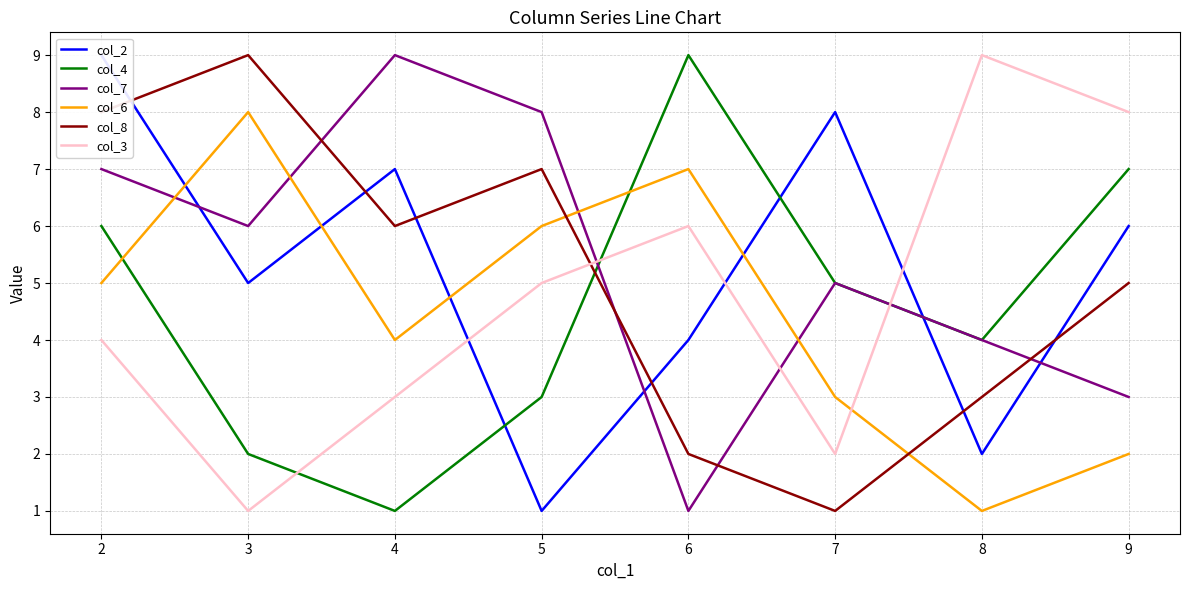

List the series in order of their peak value, lowest first.

col_6, col_2, col_4, col_7, col_8, col_3